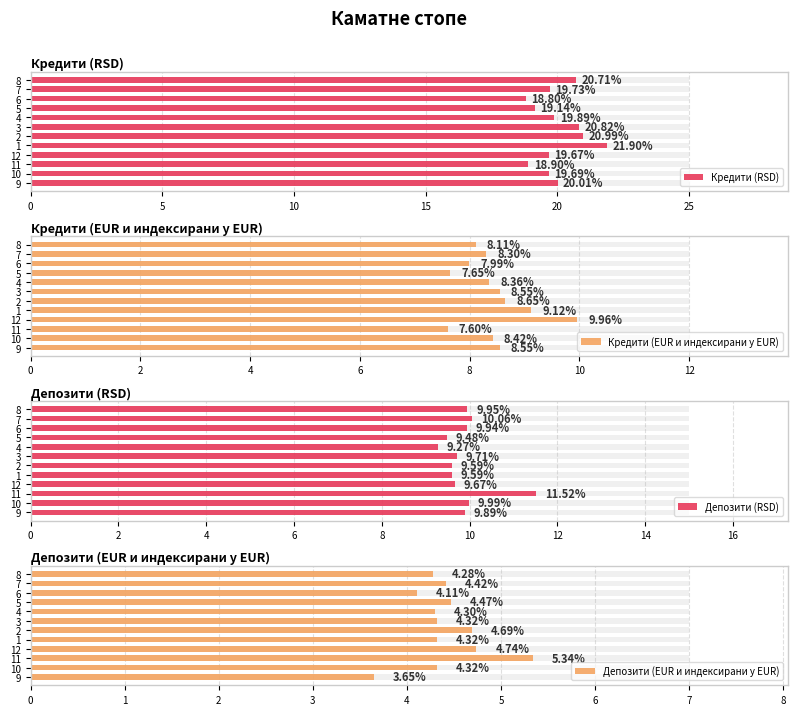

True or false: Кредити (EUR и индексирани у EUR) has a value of 10.3 at 8.

False